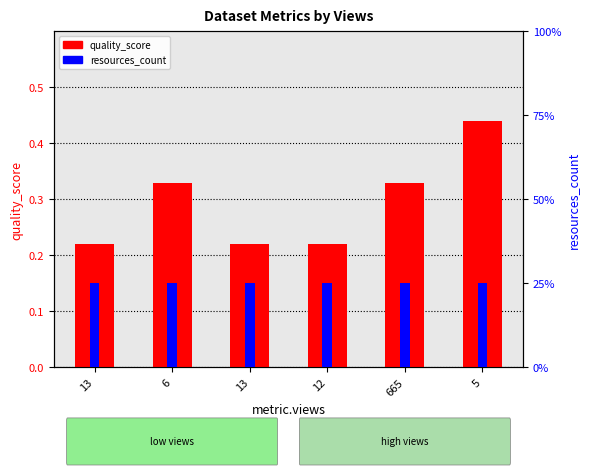

What is the label of the 2nd bar from the right?

665